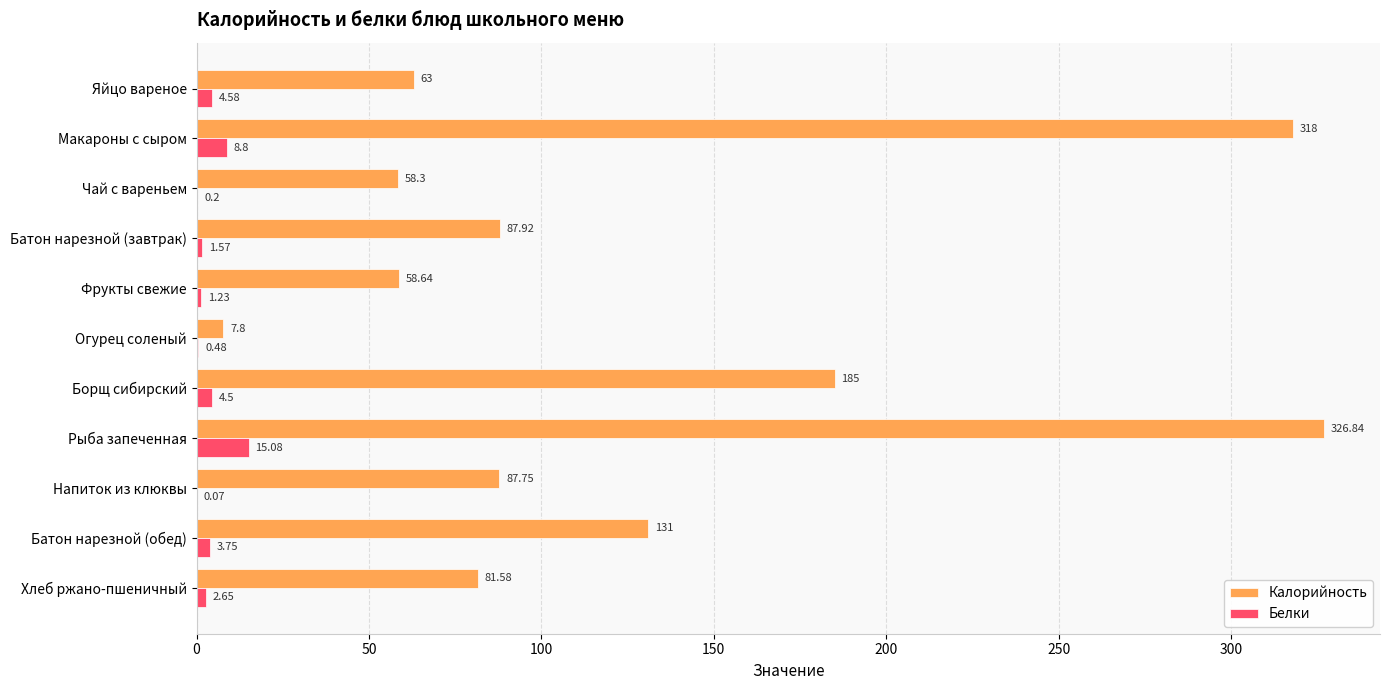

Which series has the largest total across all categories?

Калорийность